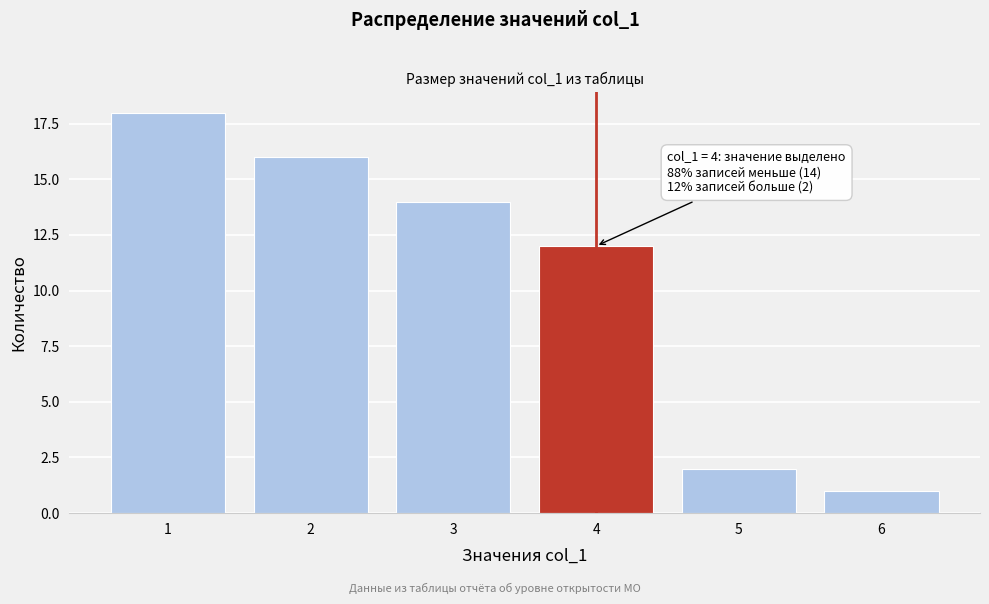

Reading left to right, what are all the values shown in this chart?

18	16	14	12	2	1